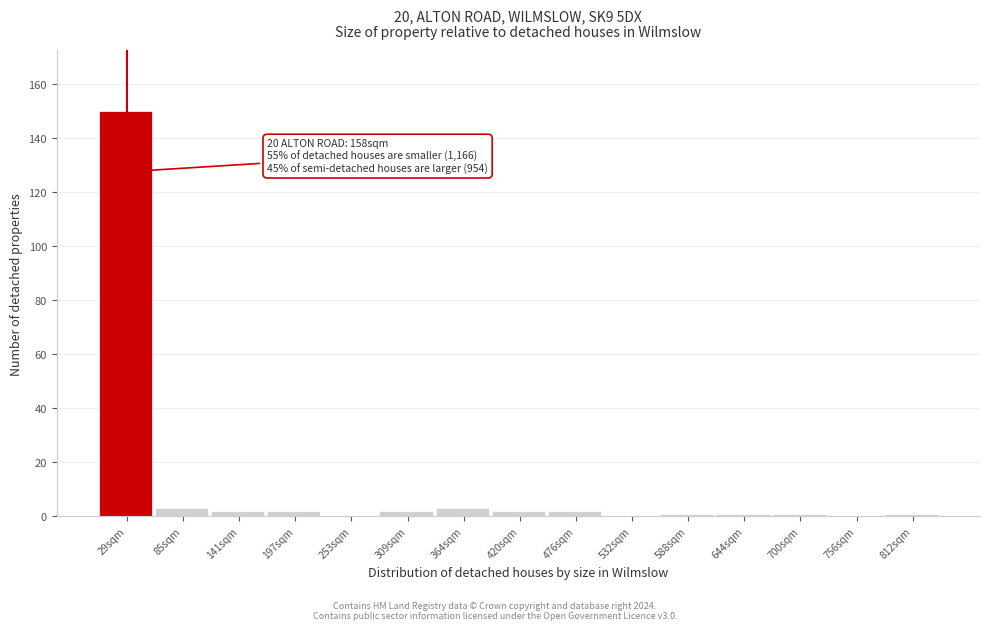

Reading left to right, transcribe all the data shown in this chart.

29sqm=150	85sqm=3	141sqm=2	197sqm=2	253sqm=0	309sqm=2	364sqm=3	420sqm=2	476sqm=2	532sqm=0	588sqm=1	644sqm=1	700sqm=1	756sqm=0	812sqm=1